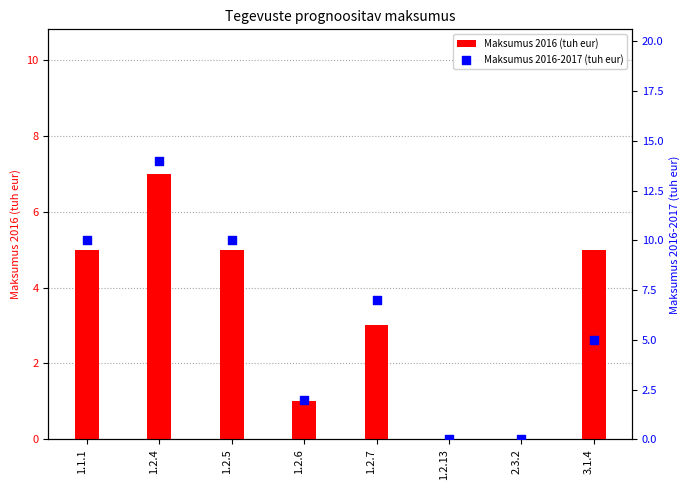

What is the total value across all series at 1.2.5?

15